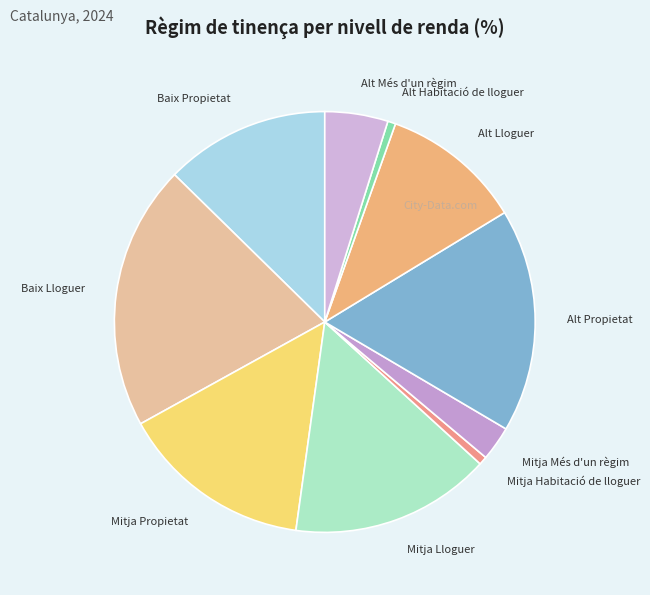

Does Mitja Habitació de lloguer account for over 50% of the chart?

No